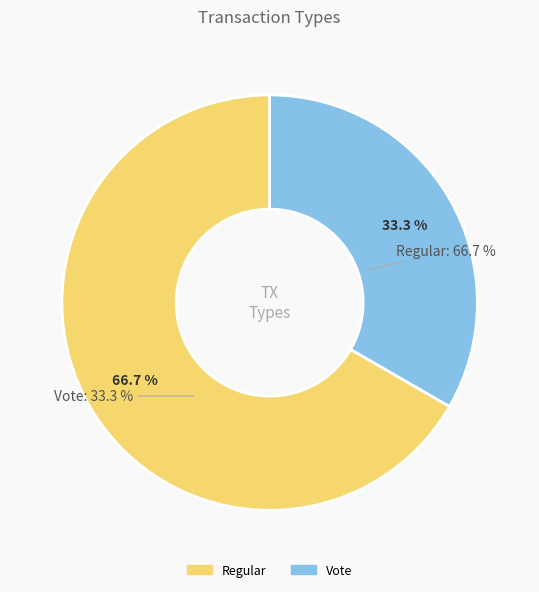

What portion of the pie excludes Regular?

33.3%